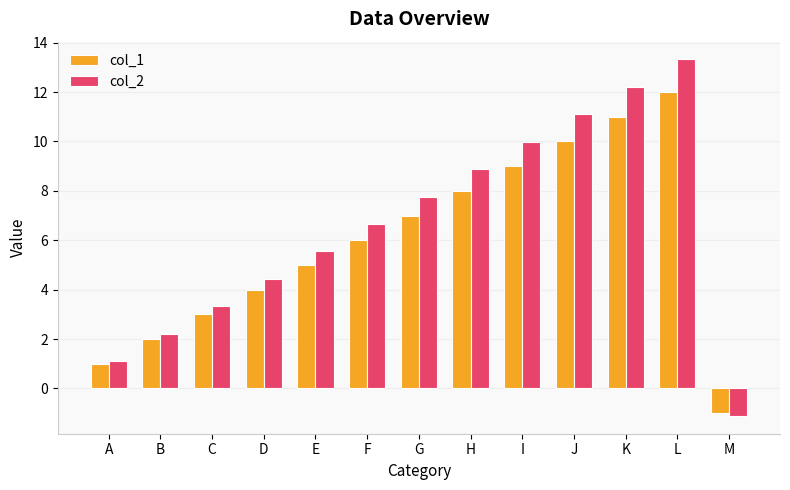

Does the chart contain stacked bars?

No